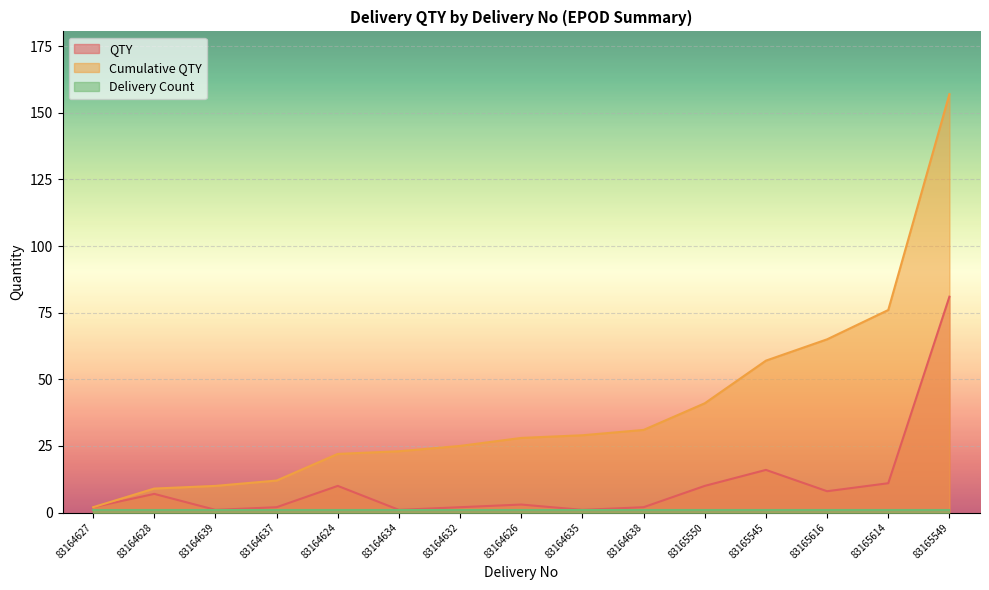

The value of Cumulative QTY at 83165616 is 27. True or false?

False